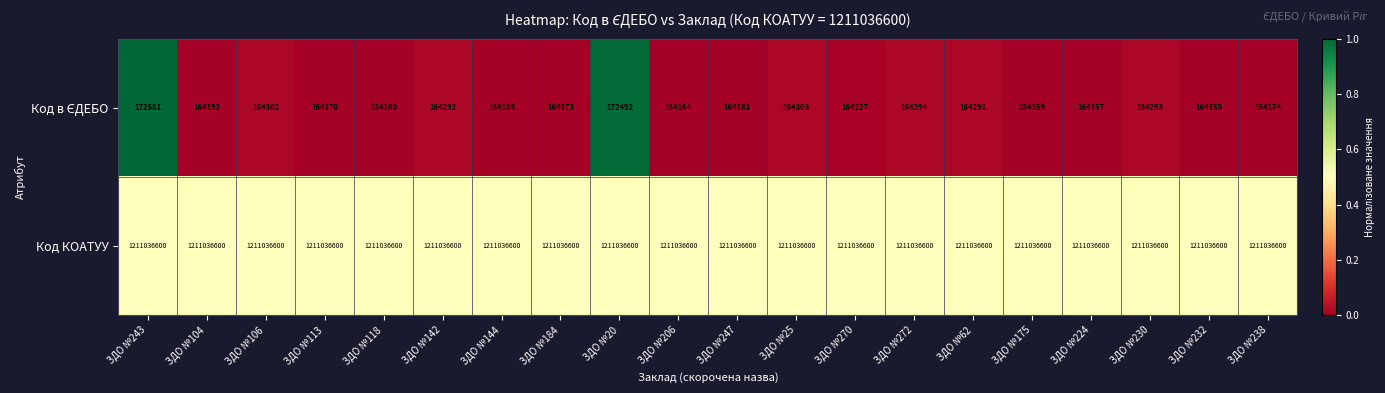

What is the total value across all series at ЗДО №106?

1211200902